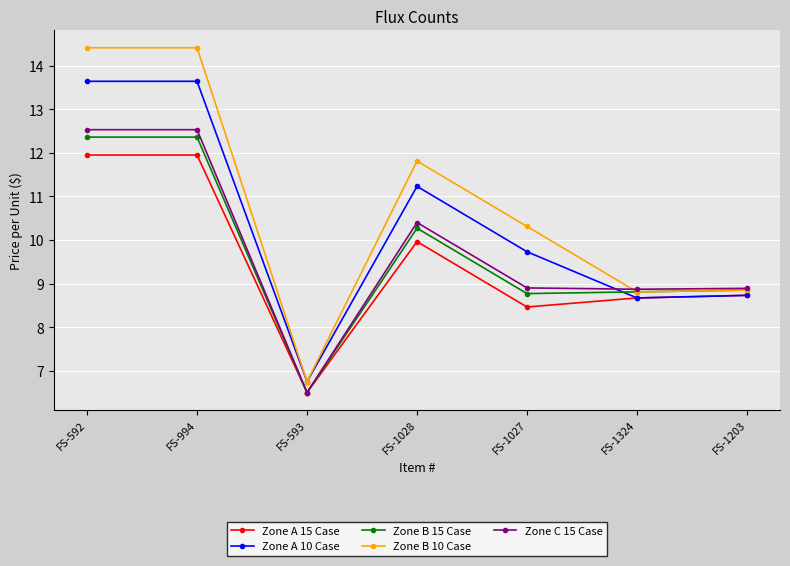

The value of Zone B 15 Case at FS-593 is 1.6. True or false?

False